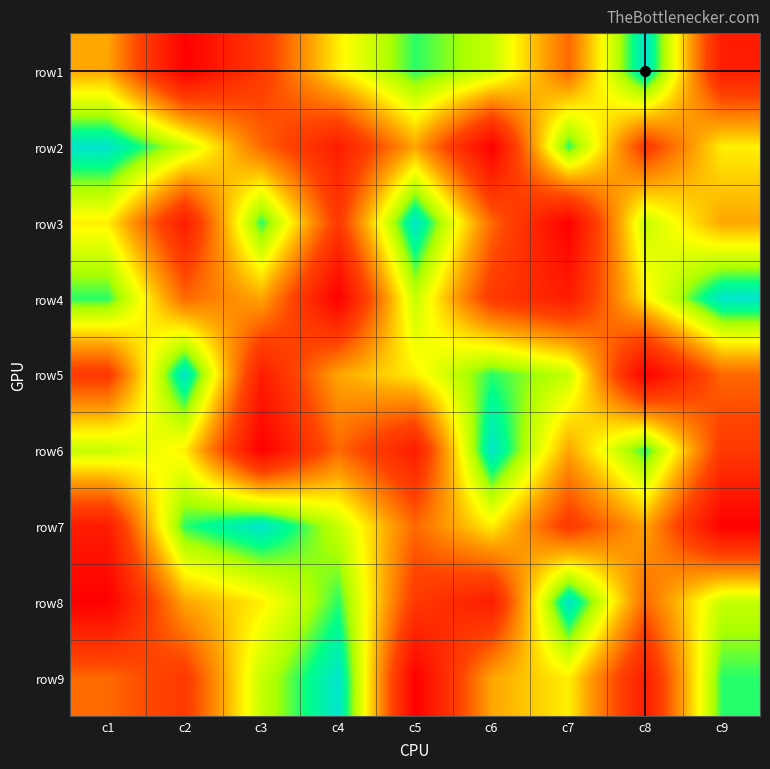

How many data points does each series have?

9